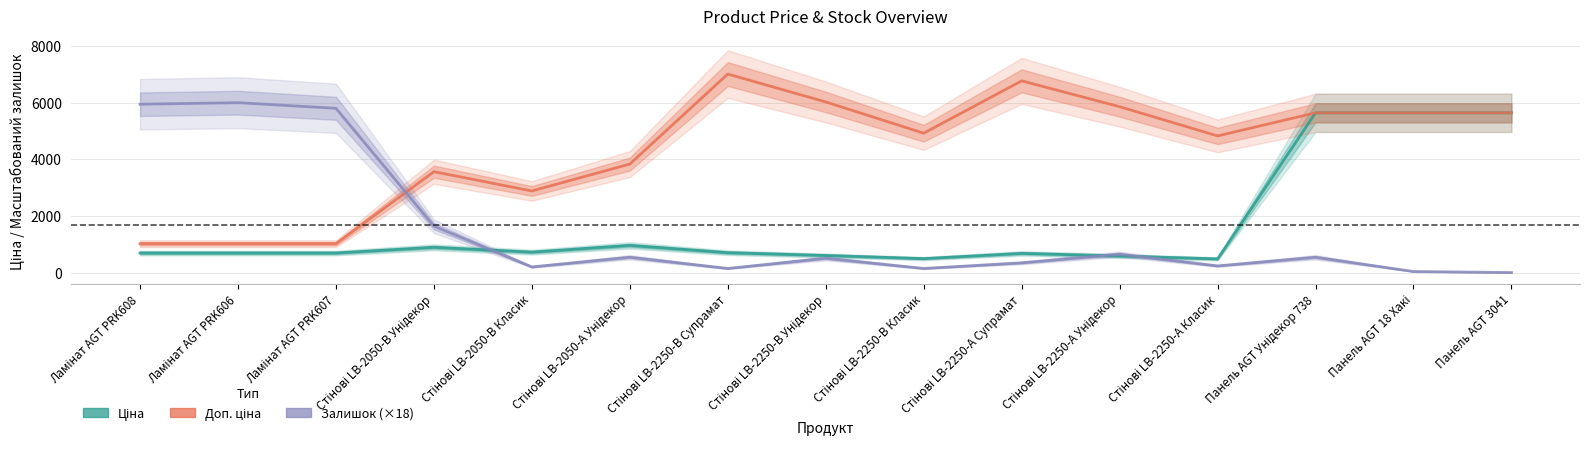

How many lines are shown in the chart?

3